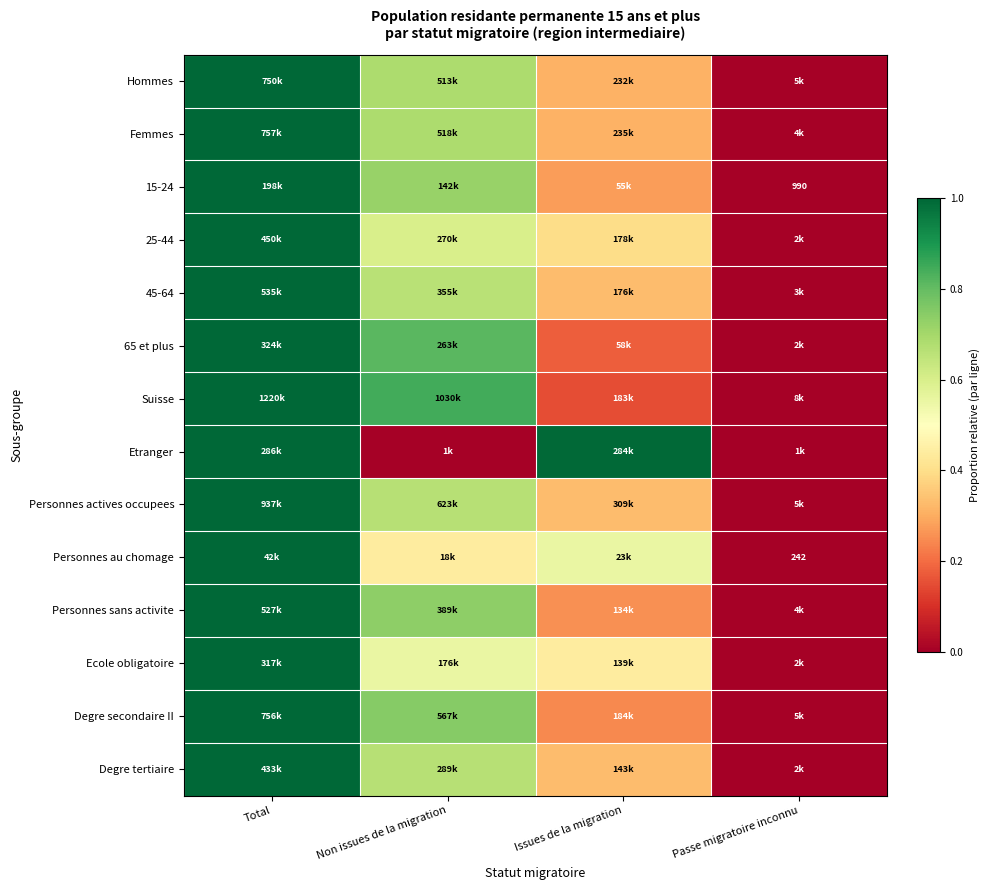

What is the total value across all series at Issues de la migration?

5.1